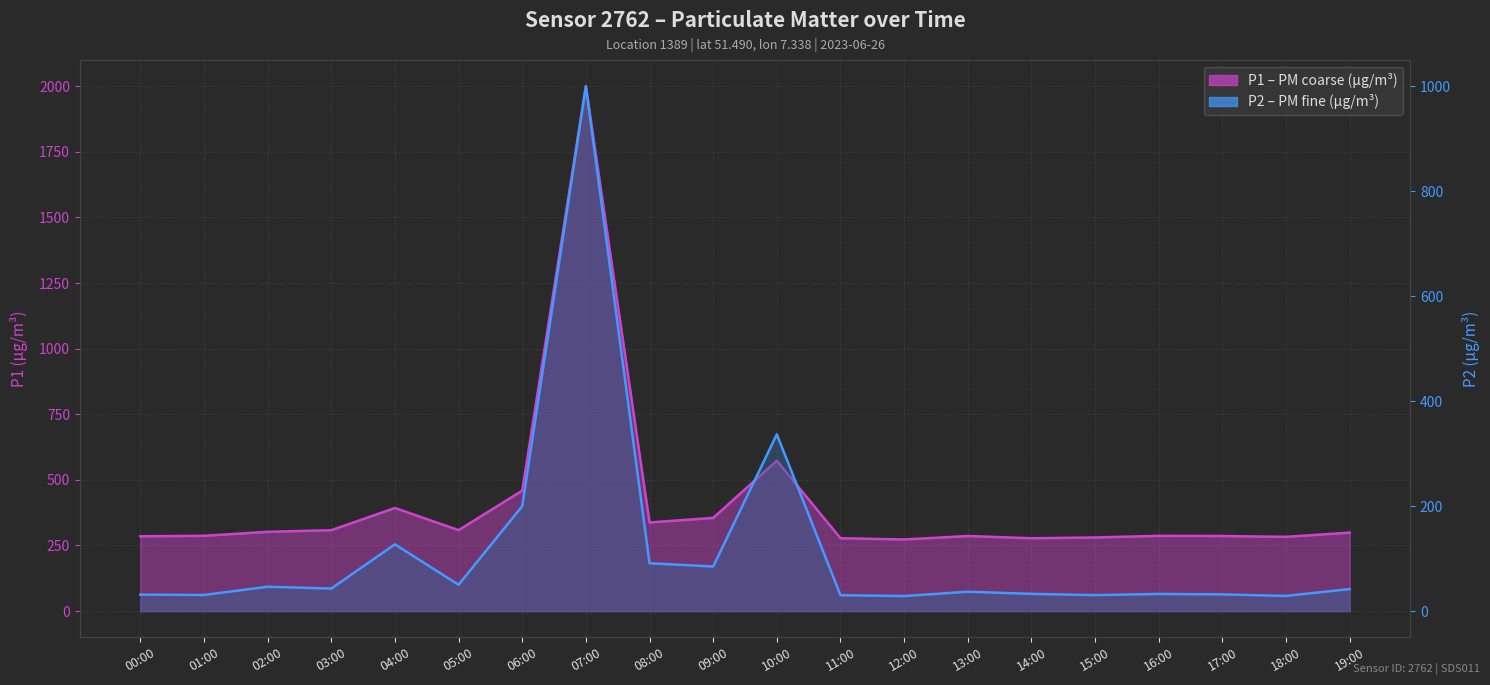

At which category does the chart reach its minimum across all series?

12:00